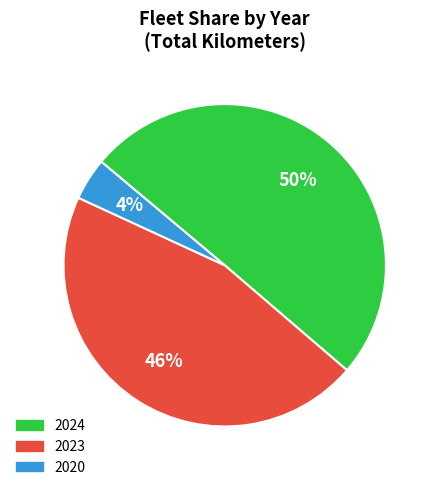

To the nearest percent, what is the difference between the largest and smallest slice percentages?

46%